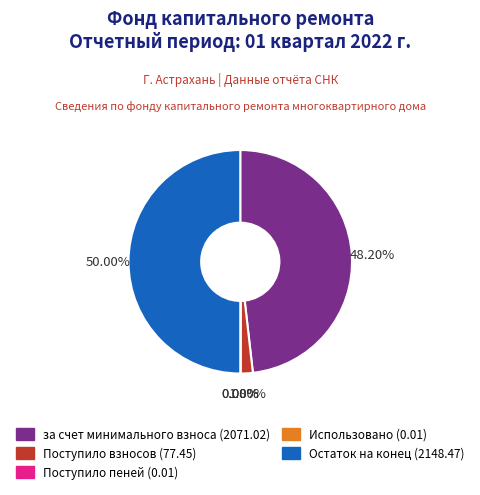

Which has a higher value, за счет минимального взноса (2071.02) or Поступило взносов (77.45)?

за счет минимального взноса (2071.02)